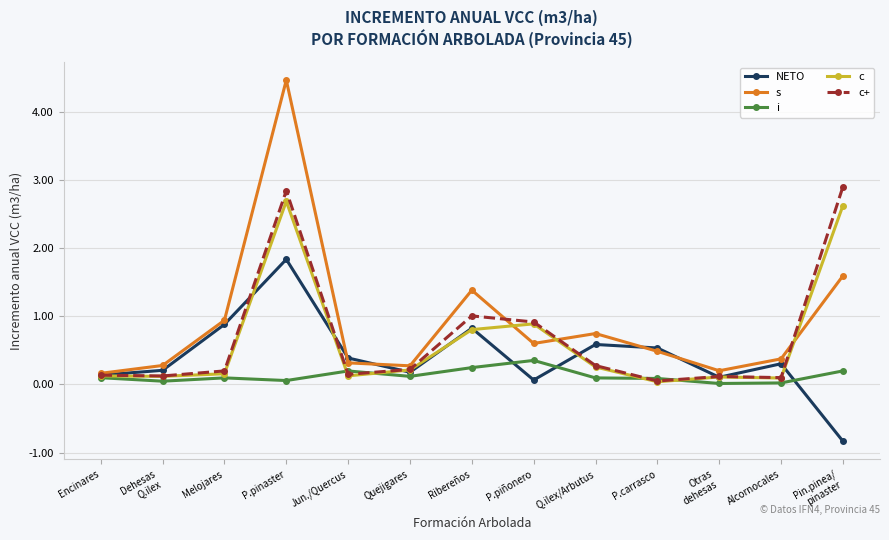

Which series ends up on top after the final intersection of c and s?

c